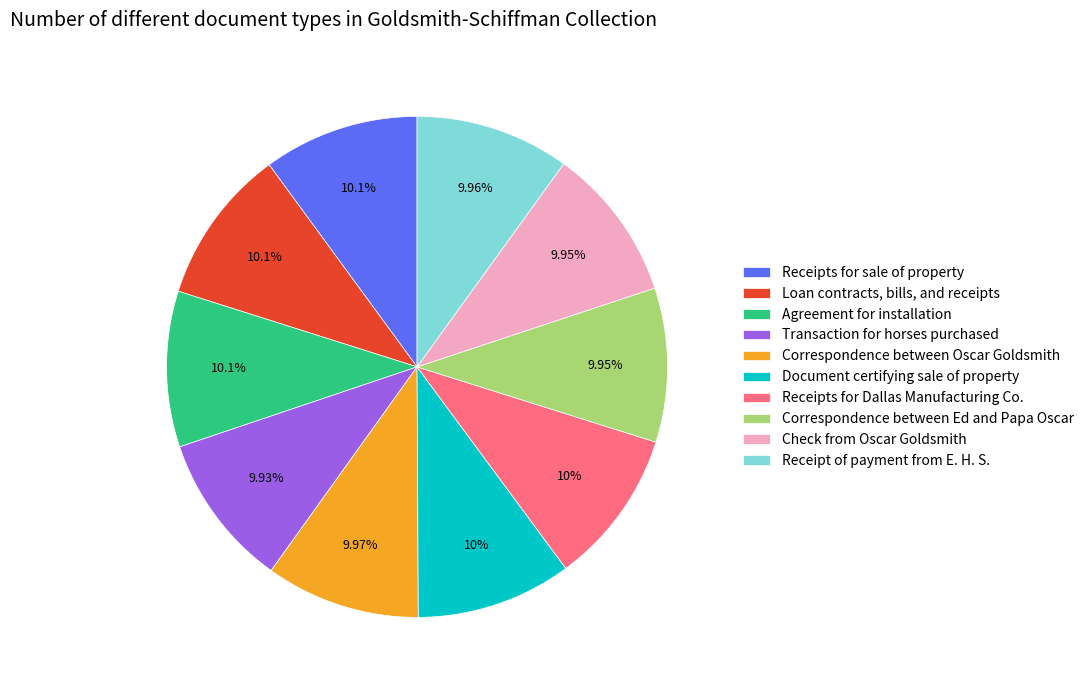

What is the ratio of the value at Check from Oscar Goldsmith to the value at Loan contracts, bills, and receipts?

1.0